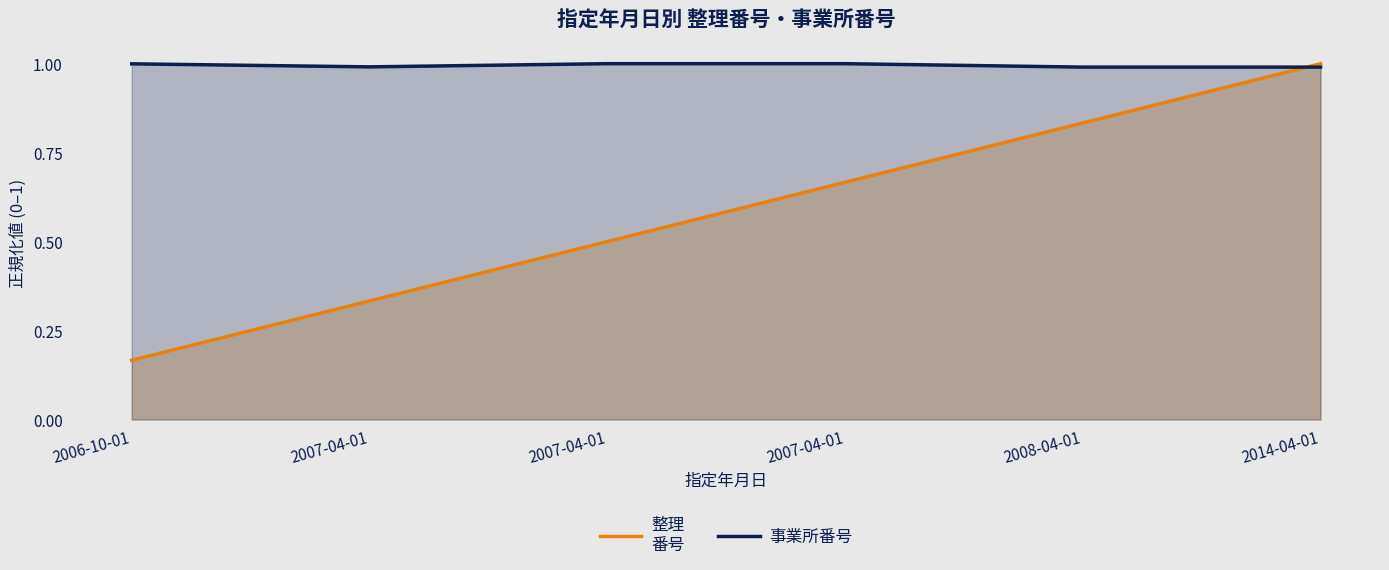

Reading right to left, extract all data points from this chart.

整理
番号: 1.0	0.8	0.7	0.5	0.3	0.2
事業所番号: 1.0	1.0	1.0	1.0	1.0	1.0